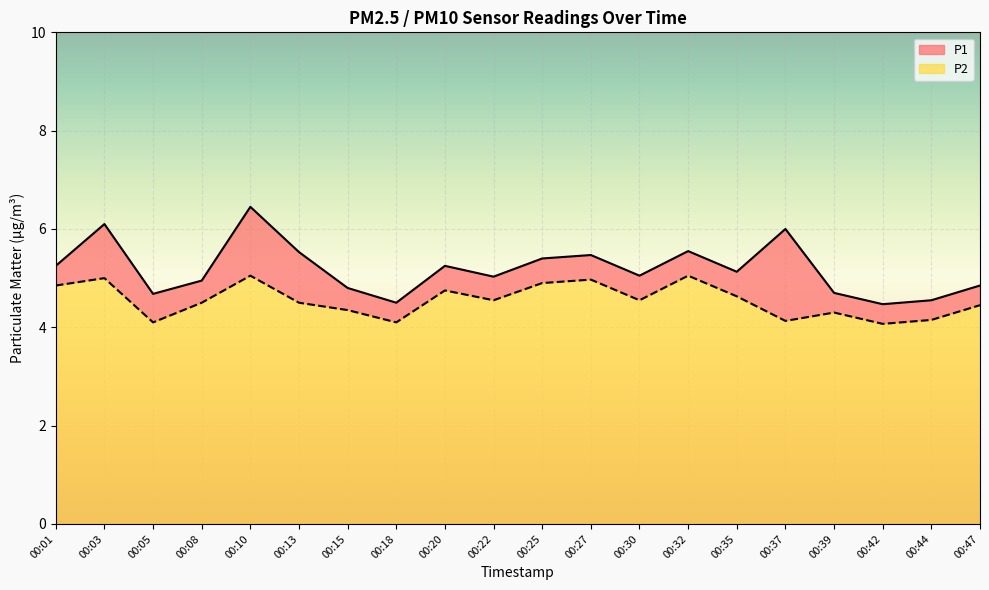

Rank the series at 00:05 from lowest to highest value.

P2, P1